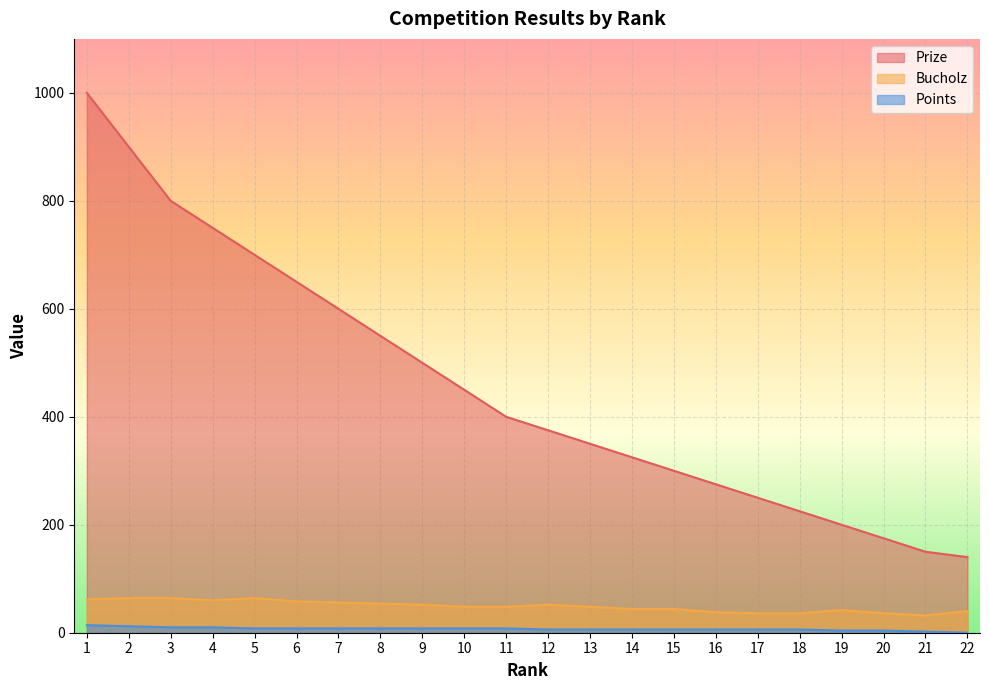

Which label corresponds to the largest value in the chart?

1